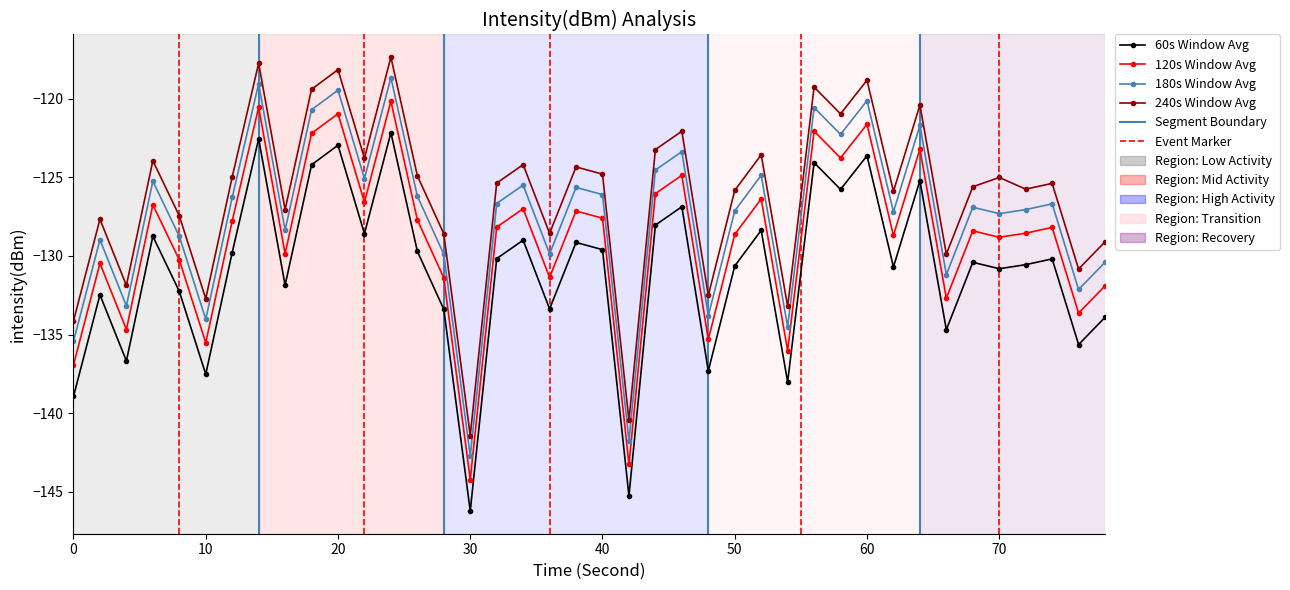

How many distinct data groups are displayed?

4